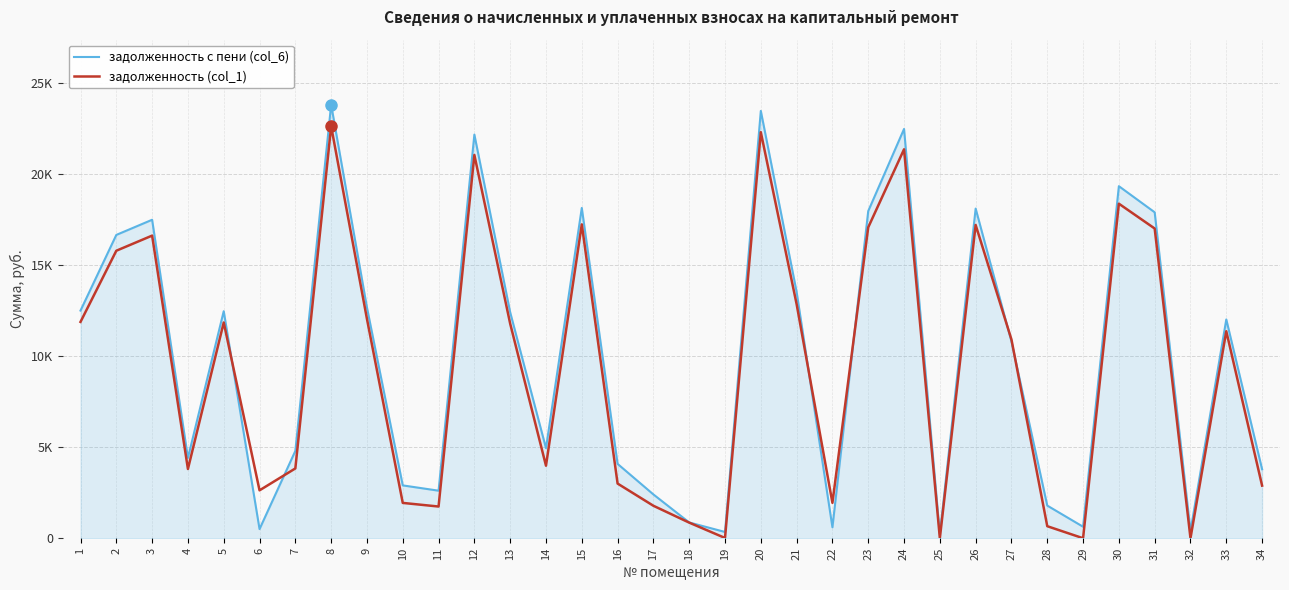

Is this an area chart (filled region under the line)?

Yes